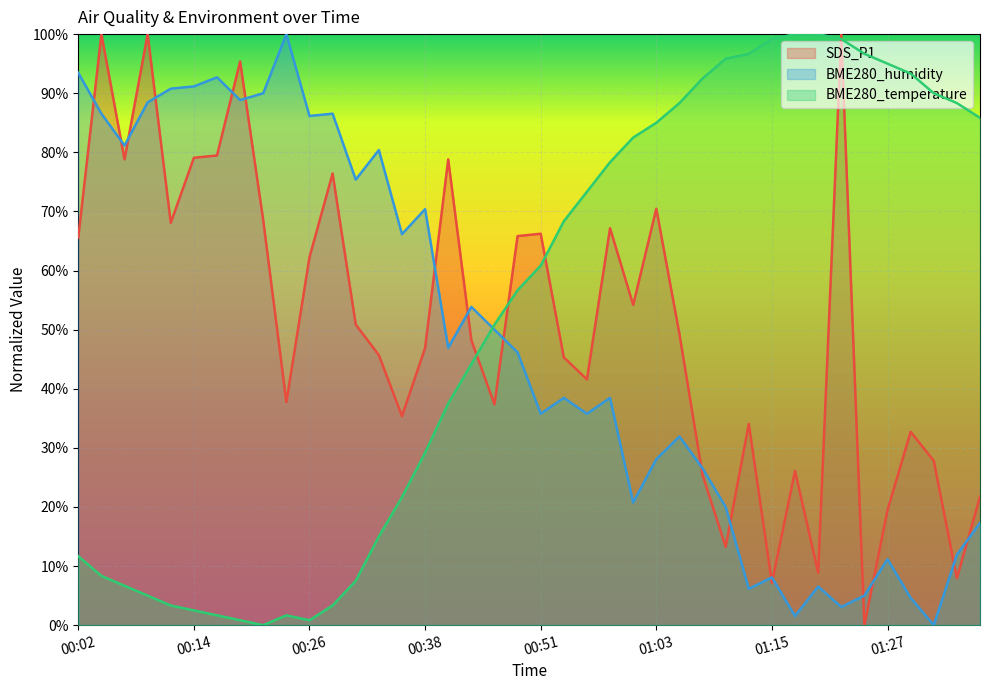

Reading left to right, transcribe all the data shown in this chart.

SDS_P1: 0.7	1.0	0.8	1.0	0.7	0.8	0.8	1.0	0.7	0.4	0.6	0.8	0.5	0.5	0.4	0.5	0.8	0.5	0.4	0.7	0.7	0.5	0.4	0.7	0.5	0.7	0.5	0.3	0.1	0.3	0.1	0.3	0.1	1.0	0.0	0.2	0.3	0.3	0.1	0.2
BME280_humidity: 0.9	0.9	0.8	0.9	0.9	0.9	0.9	0.9	0.9	1.0	0.9	0.9	0.8	0.8	0.7	0.7	0.5	0.5	0.5	0.5	0.4	0.4	0.4	0.4	0.2	0.3	0.3	0.3	0.2	0.1	0.1	0.0	0.1	0.0	0.0	0.1	0.0	0.0	0.1	0.2
BME280_temperature: 0.1	0.1	0.1	0.0	0.0	0.0	0.0	0.0	0.0	0.0	0.0	0.0	0.1	0.1	0.2	0.3	0.4	0.4	0.5	0.6	0.6	0.7	0.7	0.8	0.8	0.8	0.9	0.9	1.0	1.0	1.0	1.0	1.0	1.0	1.0	0.9	0.9	0.9	0.9	0.9